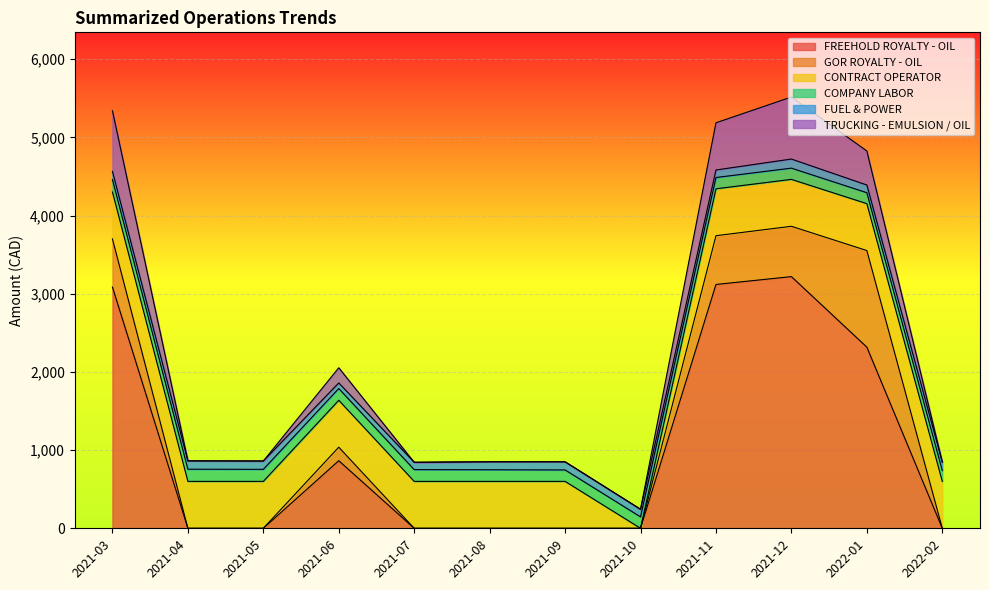

What is the total value across all series at 2021-10?

243.1